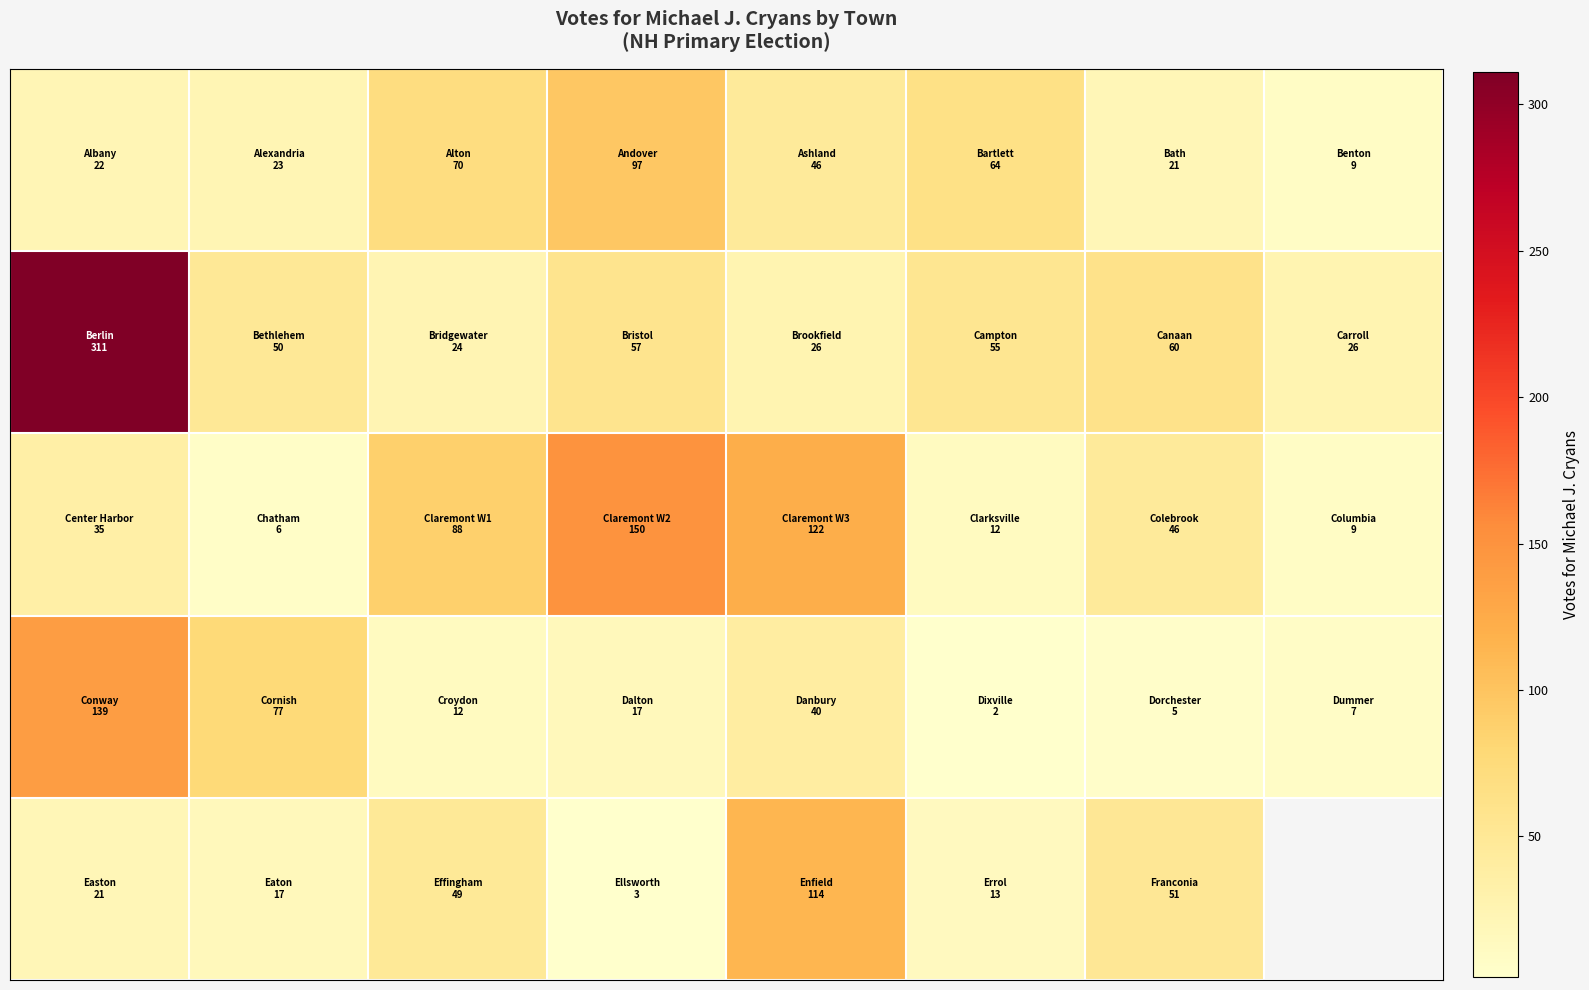

At how many categories does at least one series exceed 176?

1